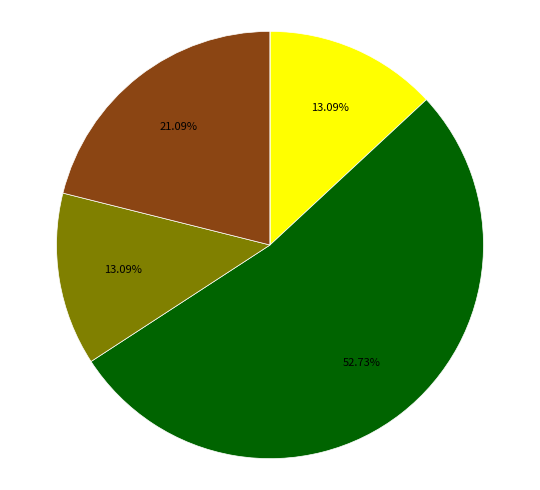

To the nearest percent, what is the difference between the largest and smallest slice percentages?

53%